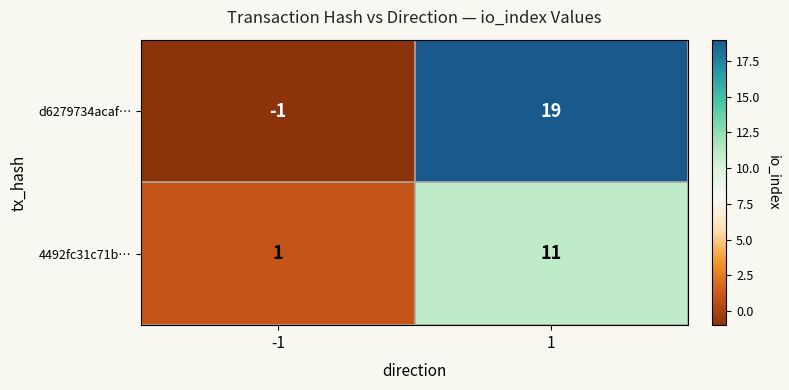

What is the approximate value of 4492fc31c71b… at 1, to the nearest 5?

10